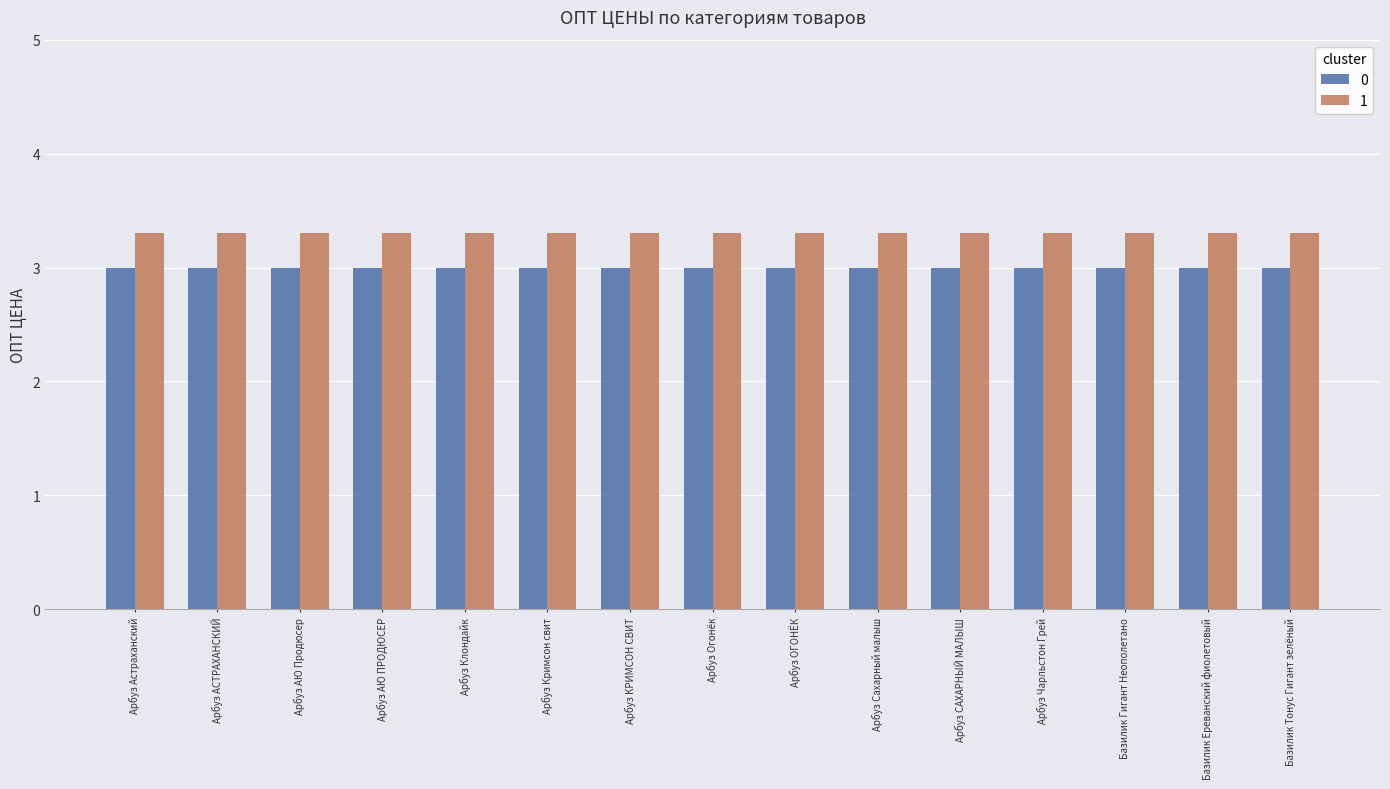

Reading left to right, extract all data points from this chart.

0: 3.0	3.0	3.0	3.0	3.0	3.0	3.0	3.0	3.0	3.0	3.0	3.0	3.0	3.0	3.0
1: 3.3	3.3	3.3	3.3	3.3	3.3	3.3	3.3	3.3	3.3	3.3	3.3	3.3	3.3	3.3